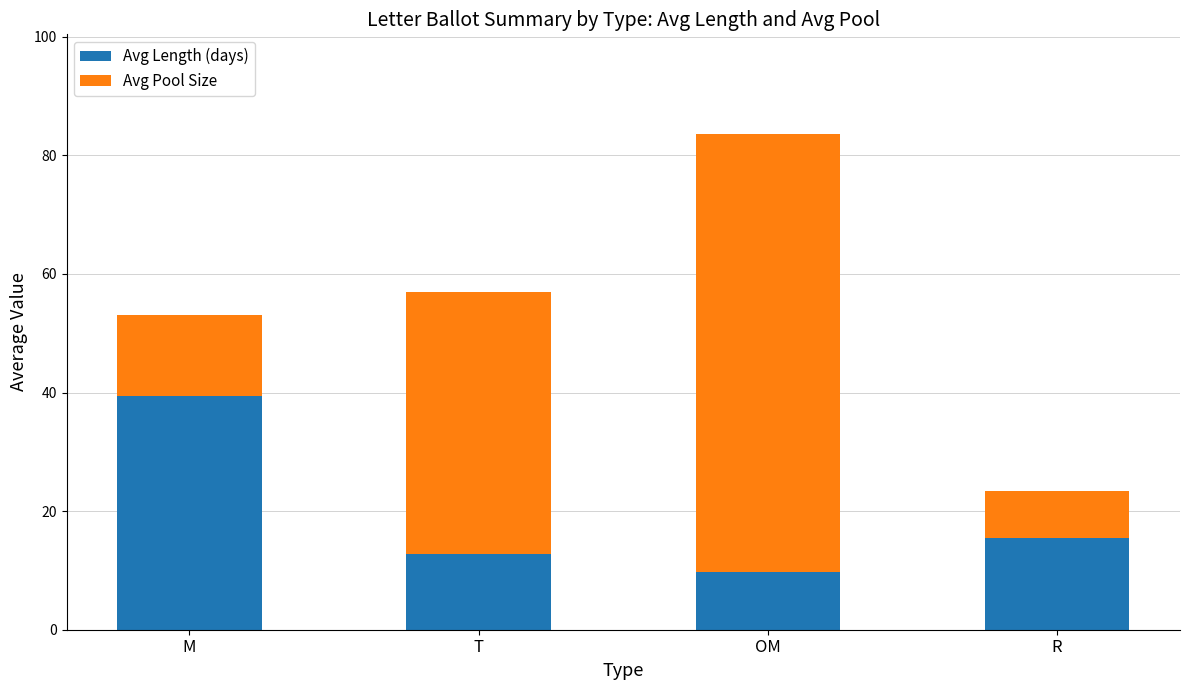

How many bars are there in total?

4